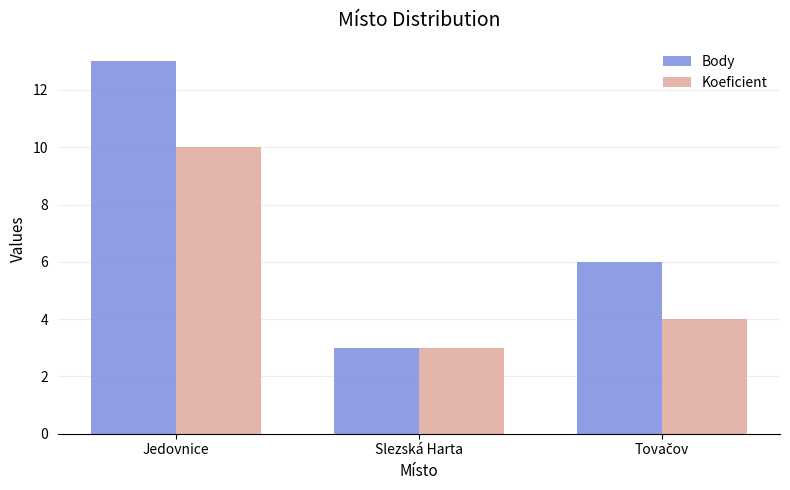

At which category is the sum across all series the highest?

Jedovnice